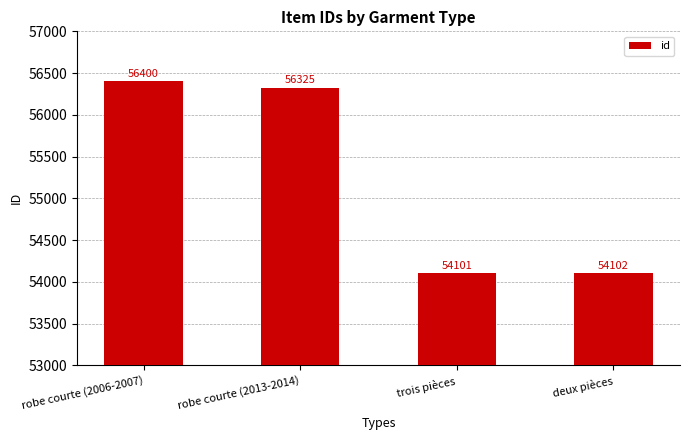

Which label corresponds to the smallest value in the chart?

trois pièces